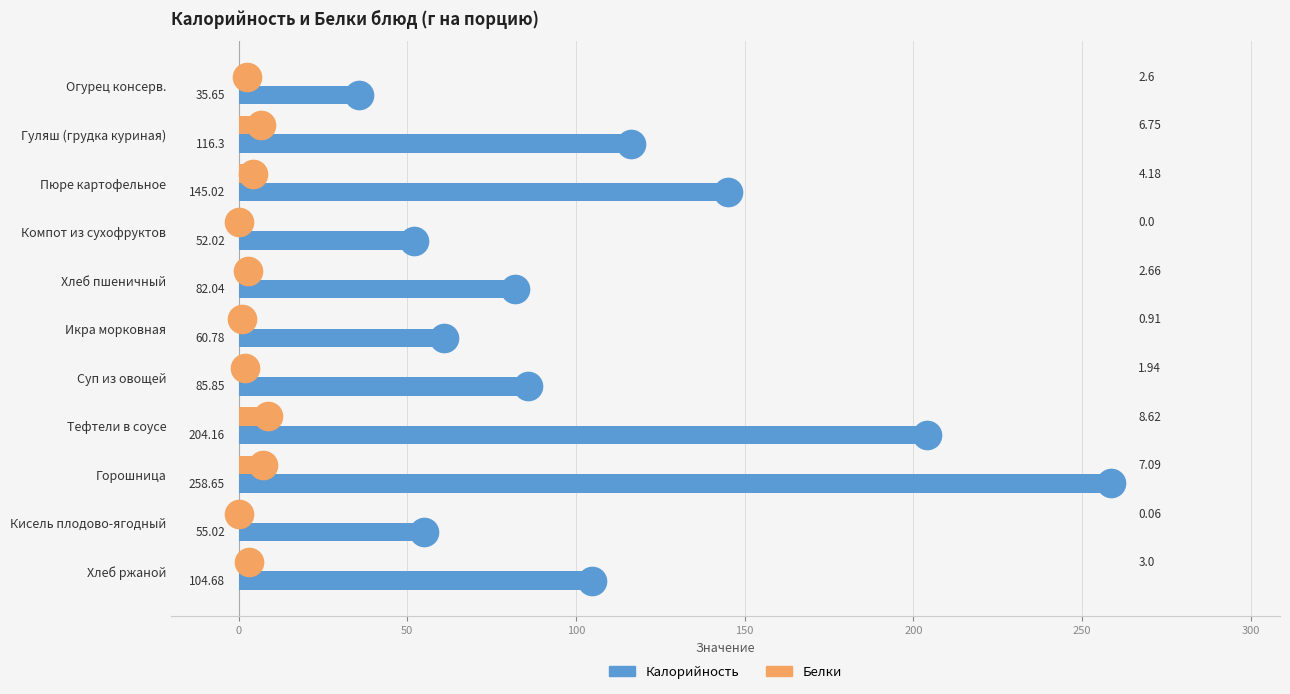

At how many categories does at least one series exceed 194?

2